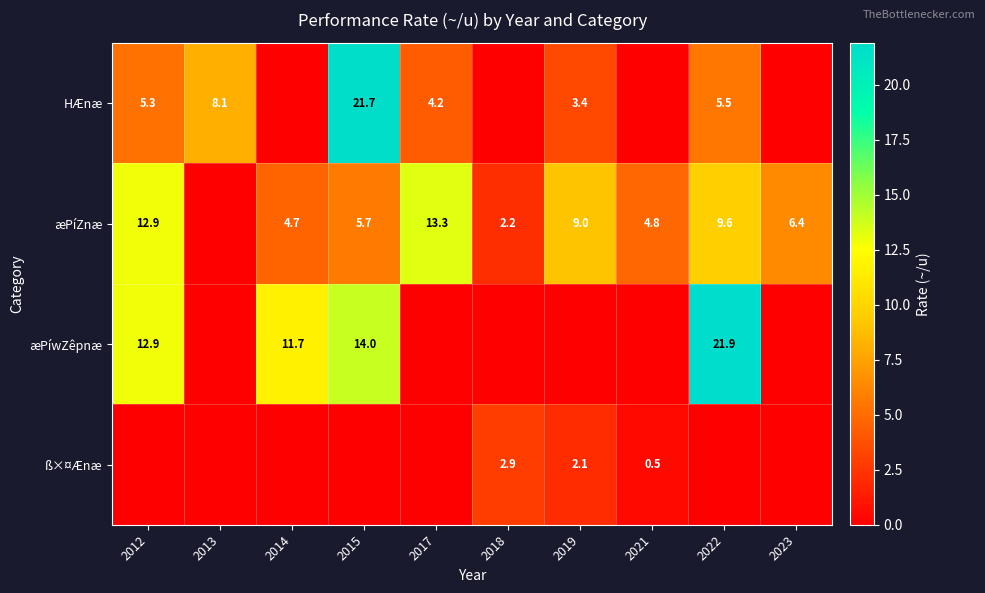

What is the difference between the HÆnæ values at 2013 and 2017?

3.9